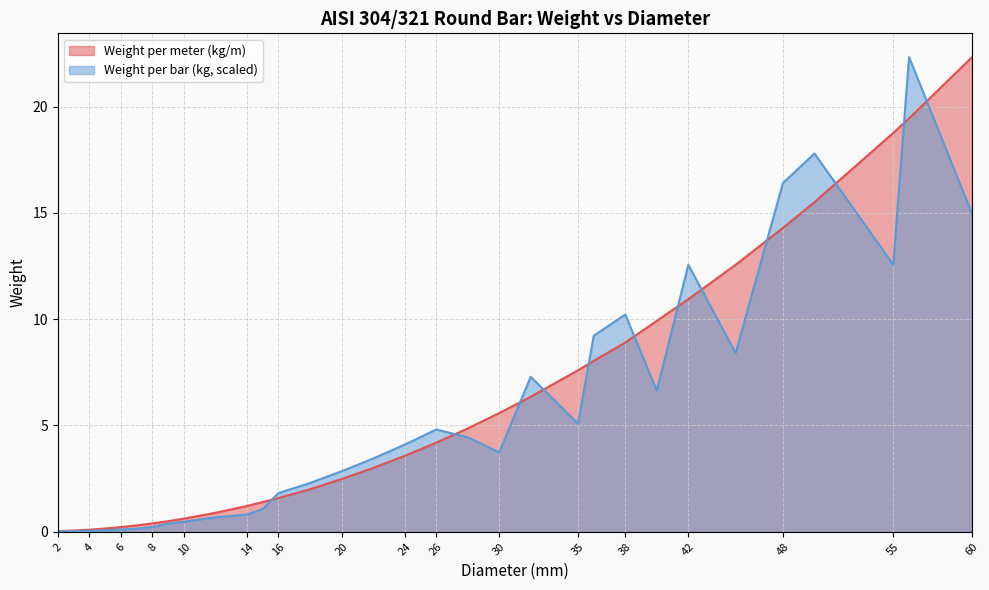

Is the value of Weight per meter (kg/m) at 35 greater than the value of Weight per bar (kg) at 6?

Yes